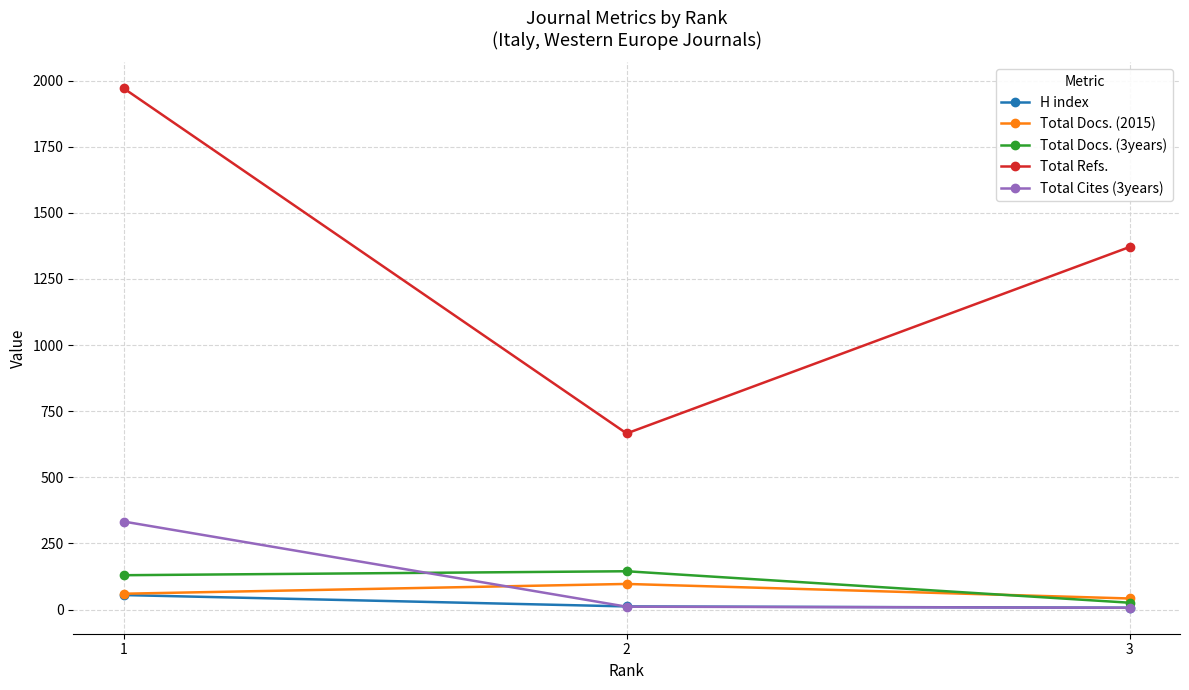

What is the difference between the maximum and minimum values in the Total Docs. (2015) series?

55